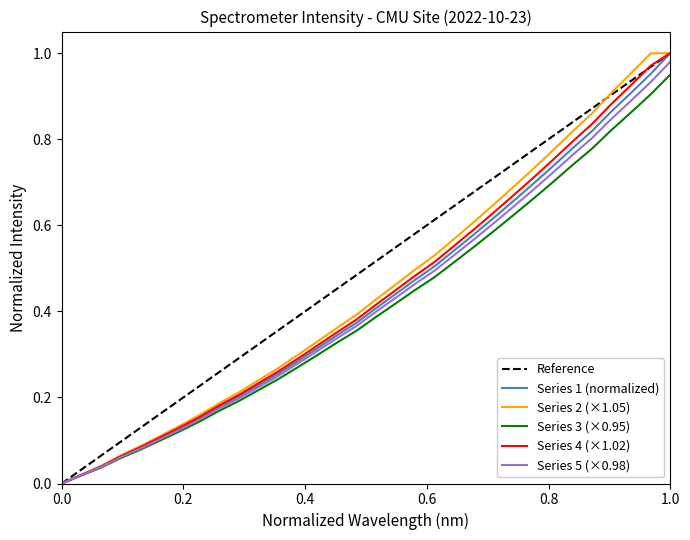

The Series 1 (normalized) series shows 1.0 at 1.0. True or false?

True